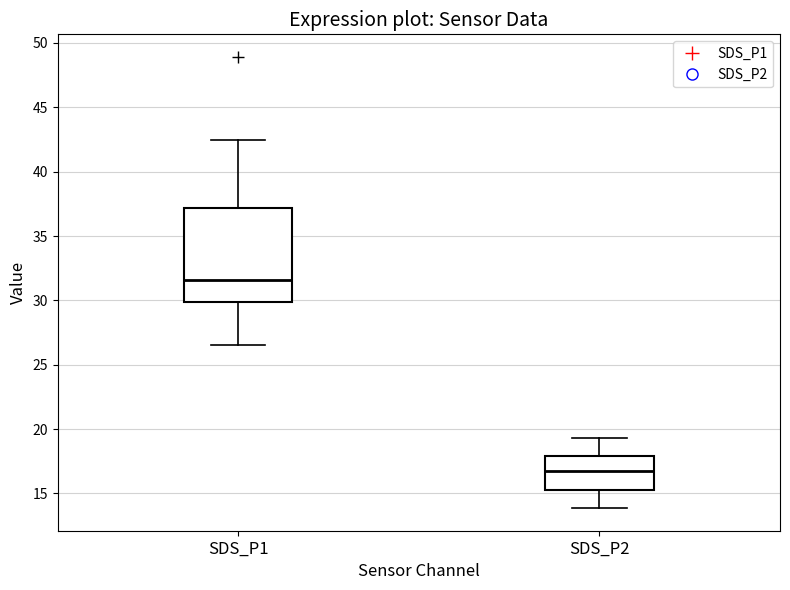

Reading left to right, transcribe this box plot: for each box, give where its median line is, the range the box spans, and where its two whiskers end, as read against the y-axis. The values are not printed on the chart, so give them approximately, as read against the axis.

SDS_P1: median 31.5, box 30.0 to 37.0, whiskers 26.5 to 42.5
SDS_P2: median 16.5, box 15.5 to 18.0, whiskers 14.0 to 19.5